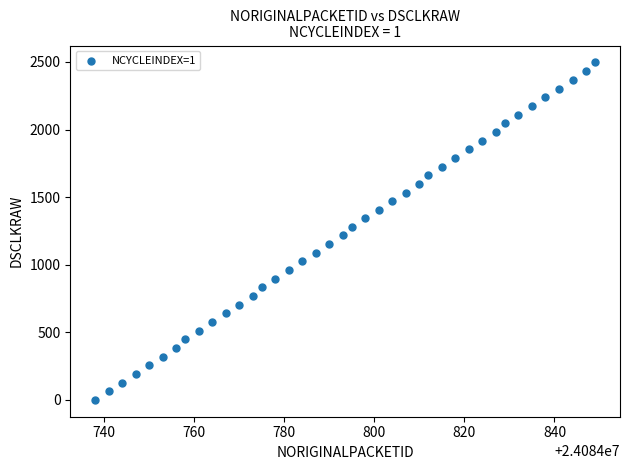

How many data points are displayed?

40